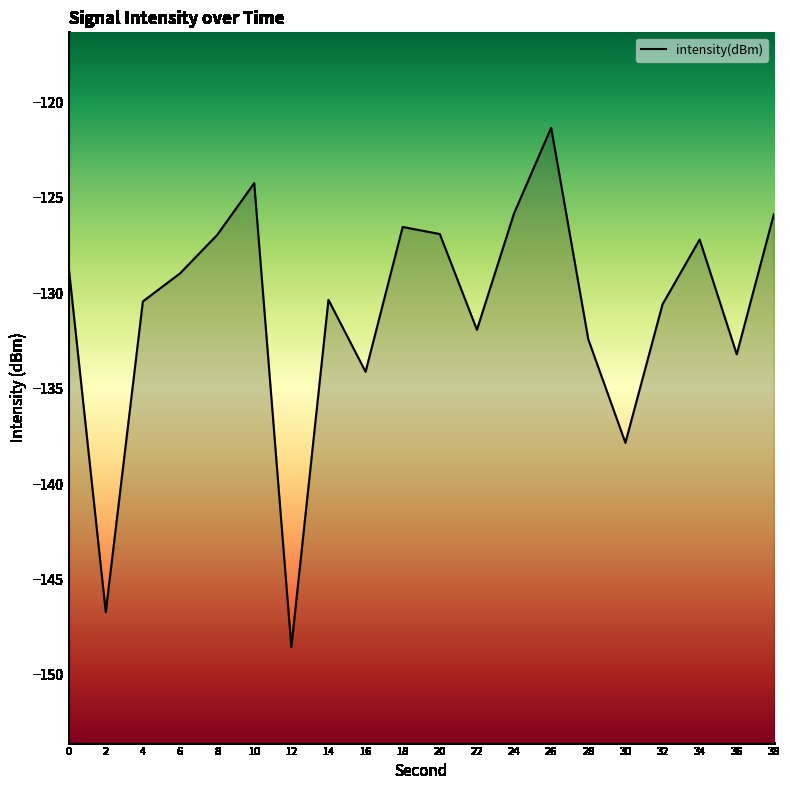

Count the number of data series in this chart.

1